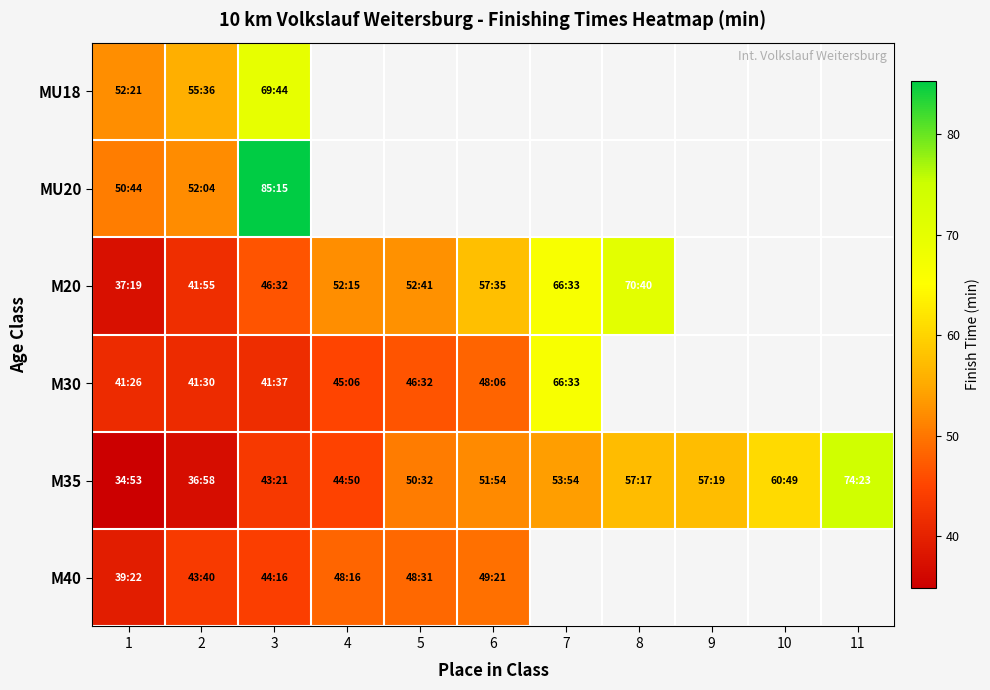

At which category does the chart reach its peak across all series?

3